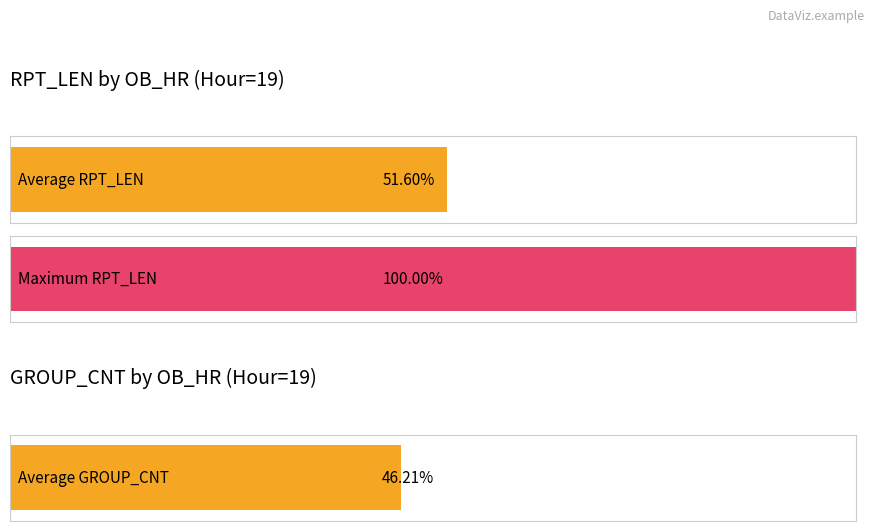

The Average GROUP_CNT series shows 9 at 19. True or false?

False